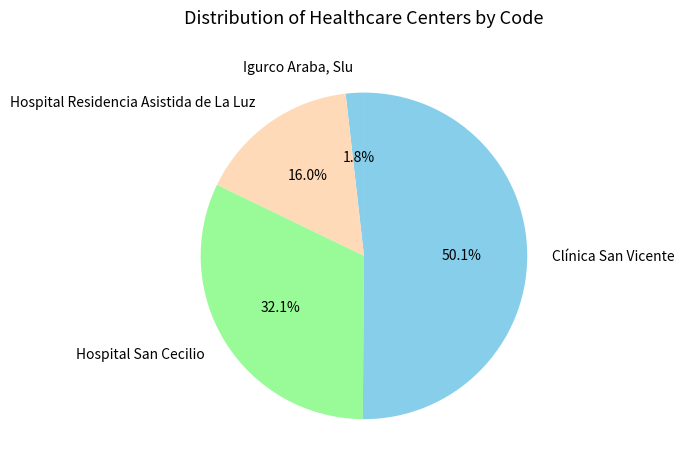

To the nearest percent, what percentage of the pie is Hospital Residencia Asistida de La Luz?

16%